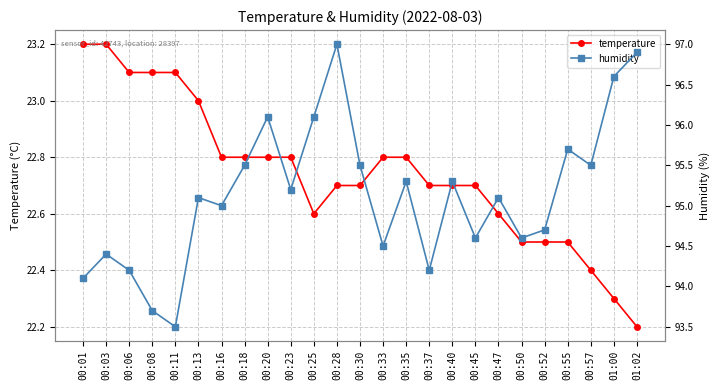

List the series in order of their peak value, lowest first.

temperature, humidity